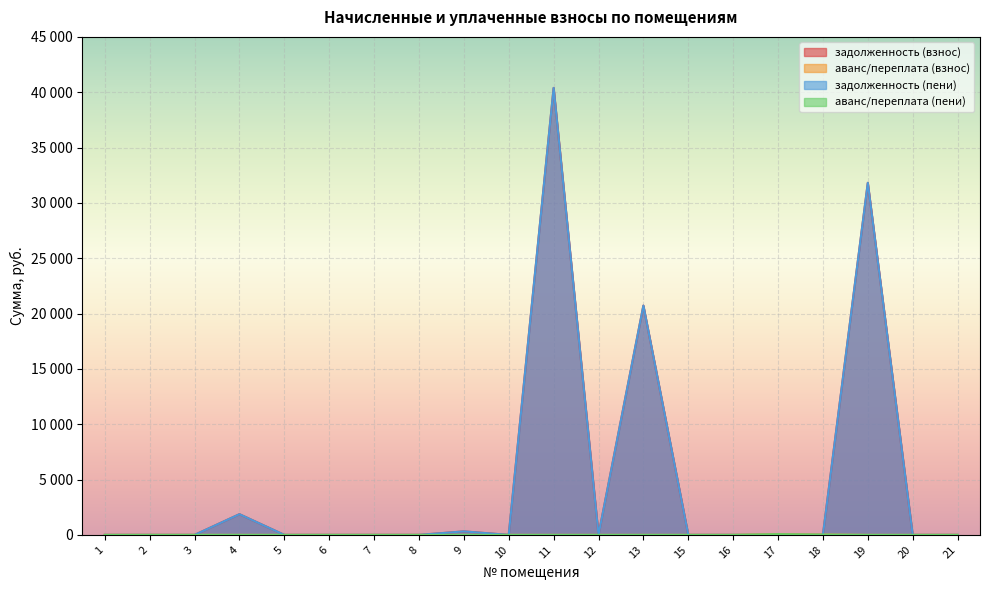

What is the sum of the аванс/переплата (взнос) values at 18 and 20?

27.9